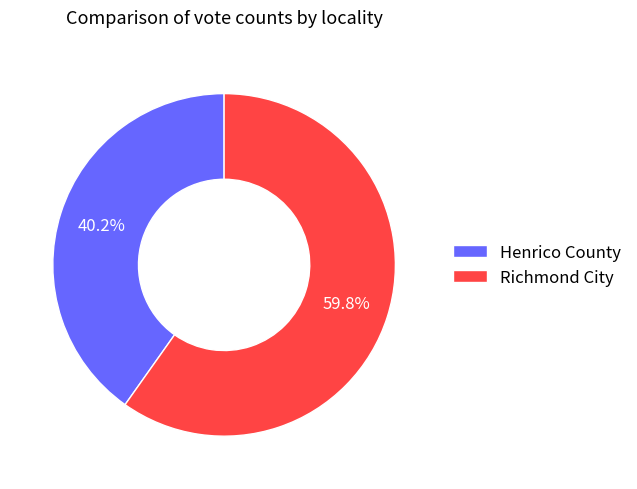

Between Richmond City and Henrico County, which is larger?

Richmond City